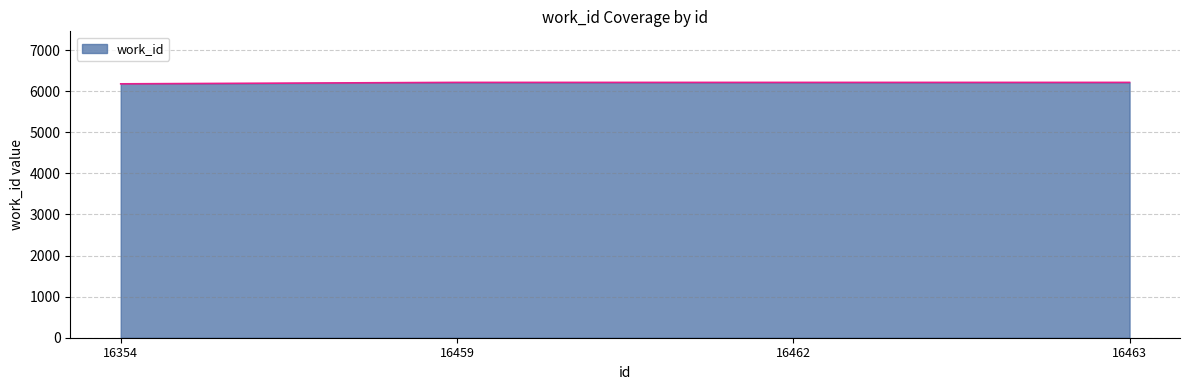

How many lines are shown in the chart?

1